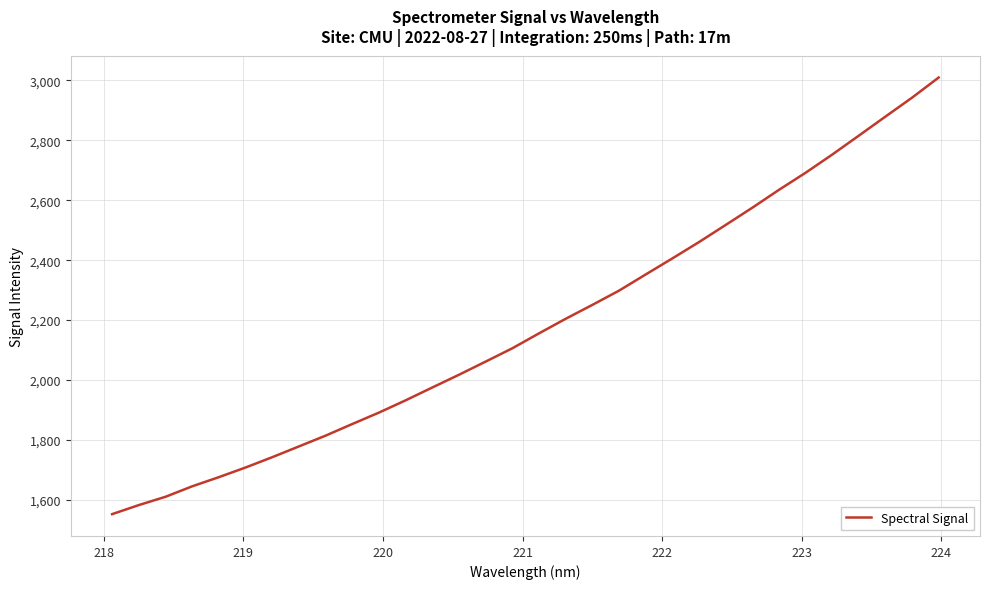

What is the smallest value displayed?

1552.3